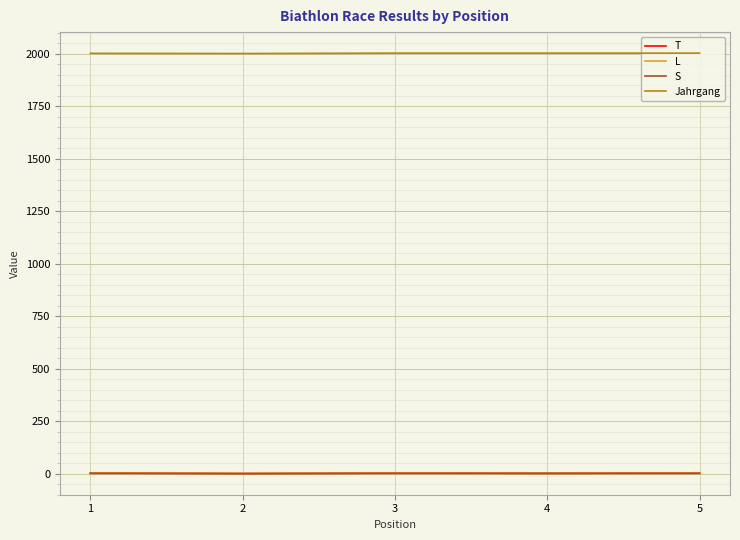

Is the value of Jahrgang at 4 greater than the value of L at 1?

Yes